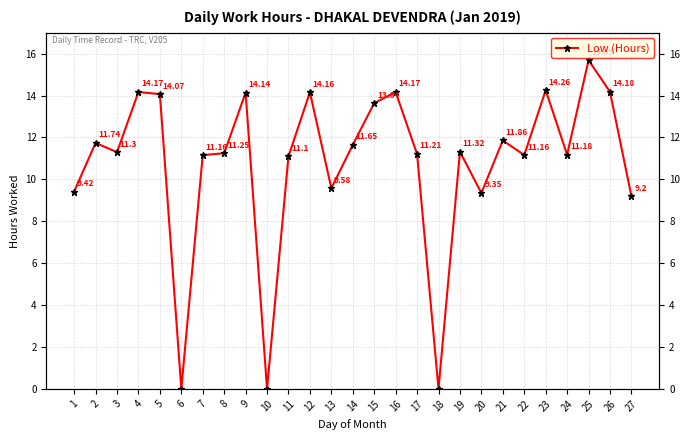

How many values exceed 11?

20